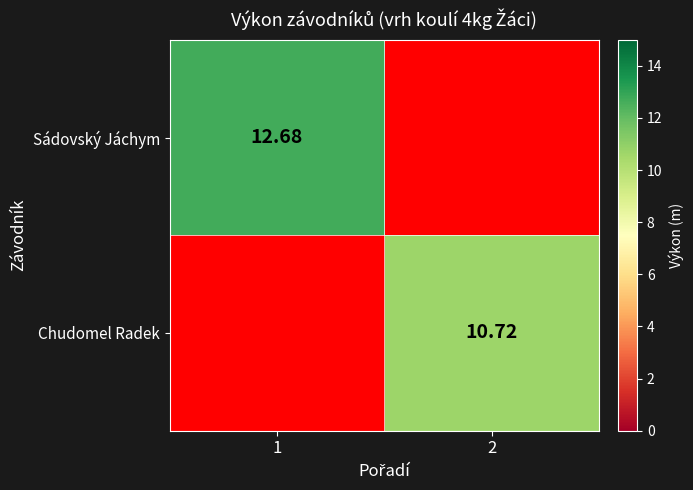

The Chudomel Radek series shows 3.8 at 2. True or false?

False